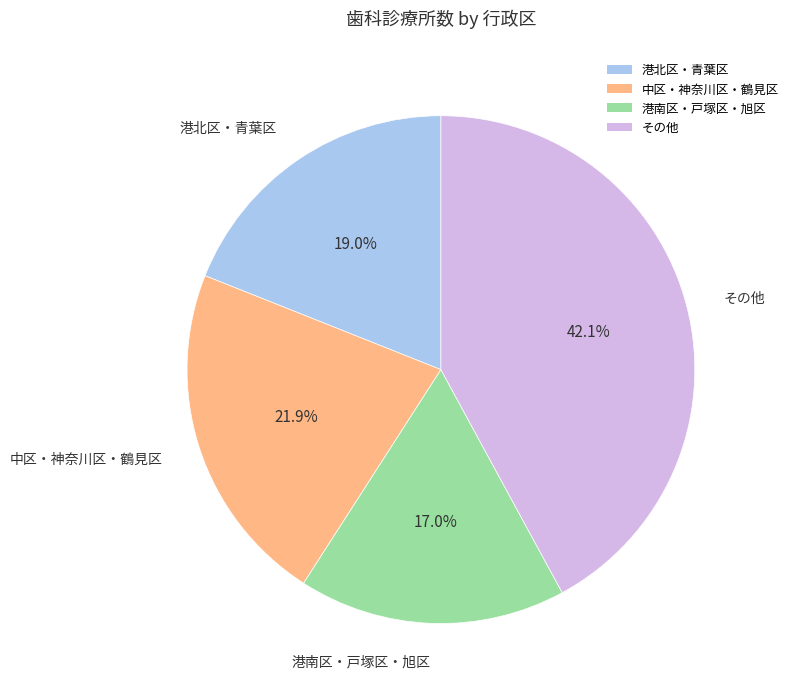

Is there a majority slice in this chart?

No